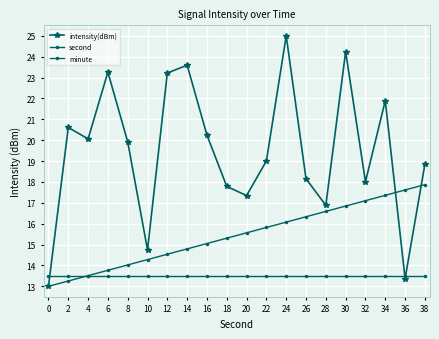

Reading left to right, transcribe all the data shown in this chart.

intensity(dBm): 13.0	20.6	20.1	23.3	19.9	14.7	23.2	23.6	20.2	17.8	17.3	19.0	25.0	18.2	16.9	24.2	18.0	21.9	13.4	18.8
second: 13.0	13.3	13.5	13.8	14.0	14.3	14.5	14.8	15.1	15.3	15.6	15.8	16.1	16.3	16.6	16.8	17.1	17.4	17.6	17.9
minute: 13.5	13.5	13.5	13.5	13.5	13.5	13.5	13.5	13.5	13.5	13.5	13.5	13.5	13.5	13.5	13.5	13.5	13.5	13.5	13.5